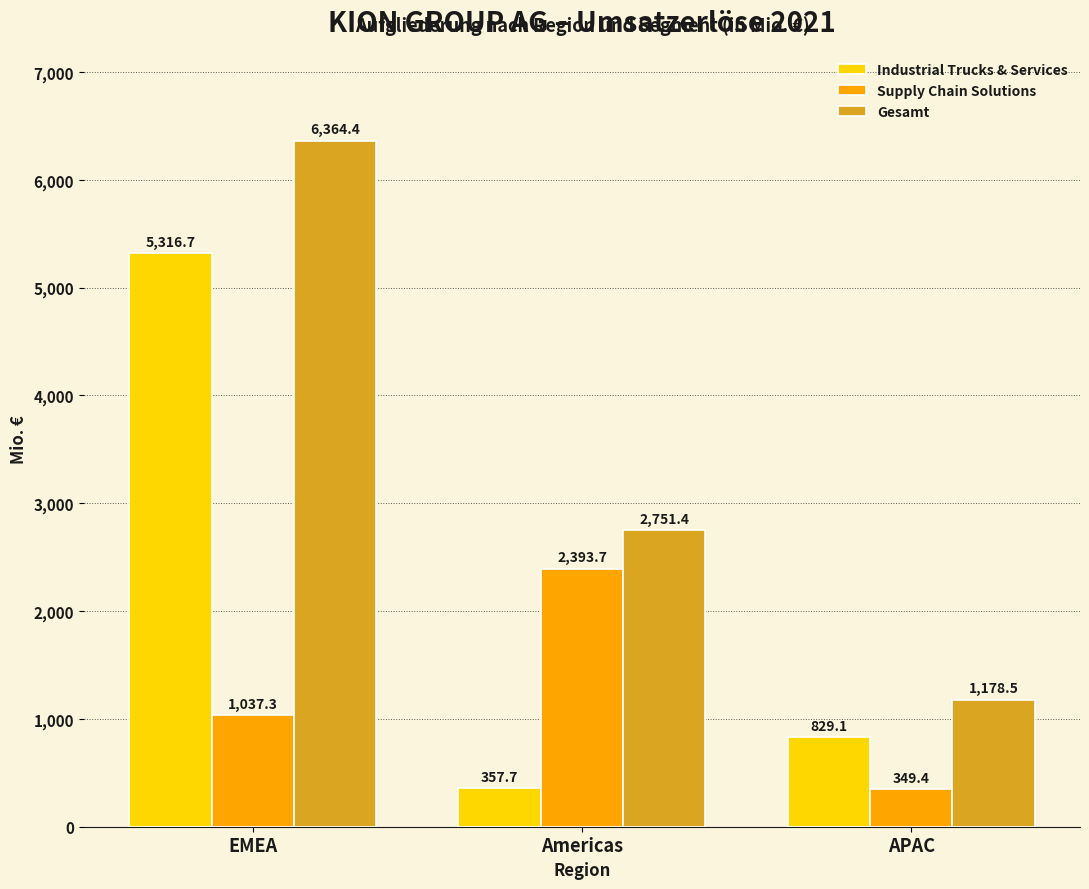

Reading right to left, list all the values displayed in this chart.

Industrial Trucks & Services: APAC=829.1	Americas=357.7	EMEA=5316.7
Supply Chain Solutions: APAC=349.4	Americas=2393.7	EMEA=1037.3
Gesamt: APAC=1178.5	Americas=2751.4	EMEA=6364.4